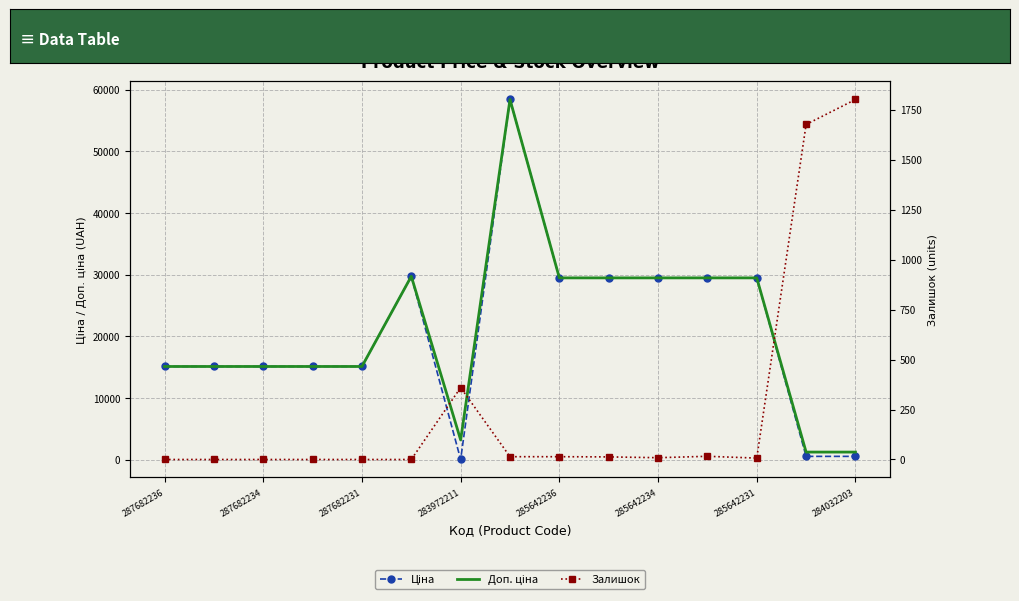

Which series has the largest range (max minus min)?

Ціна